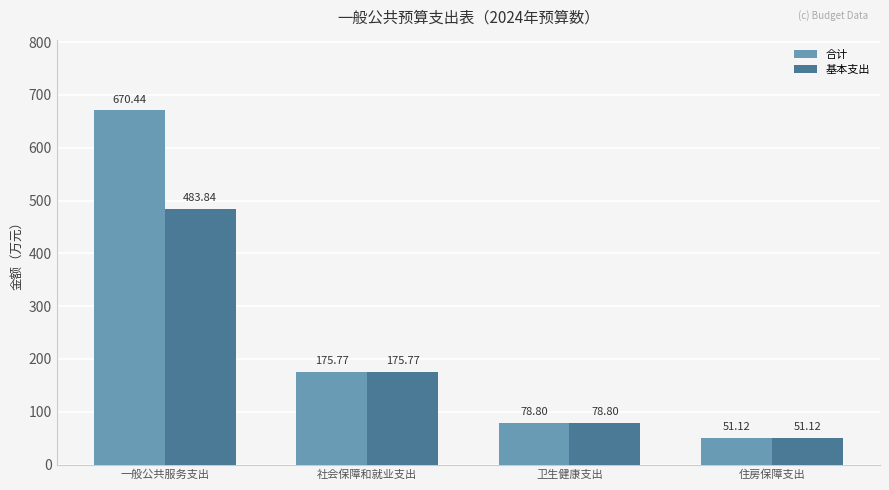

Are the bars grouped side by side (vs. stacked)?

Yes